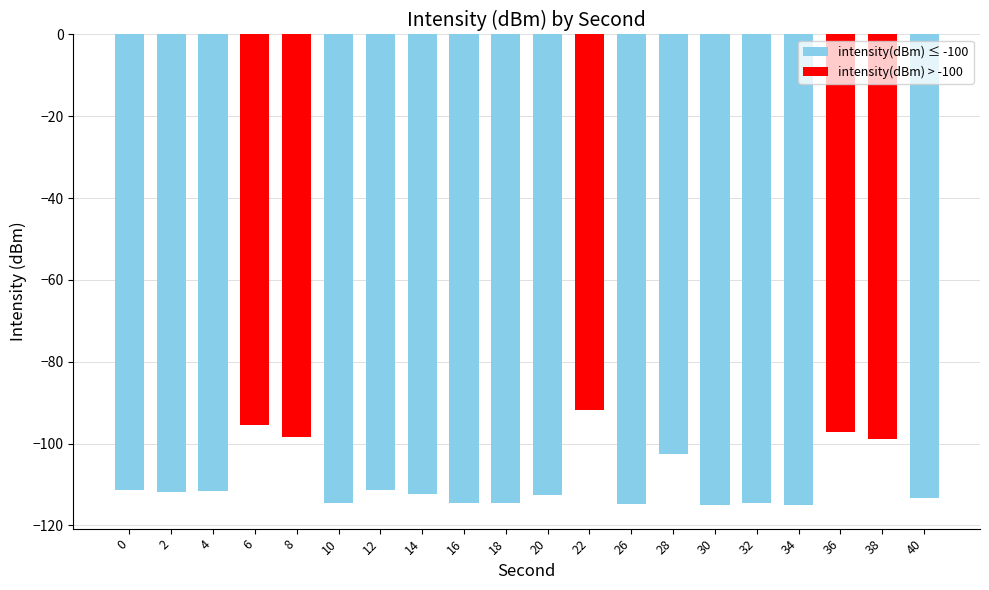

Which has a higher value, 0 or 28?

28